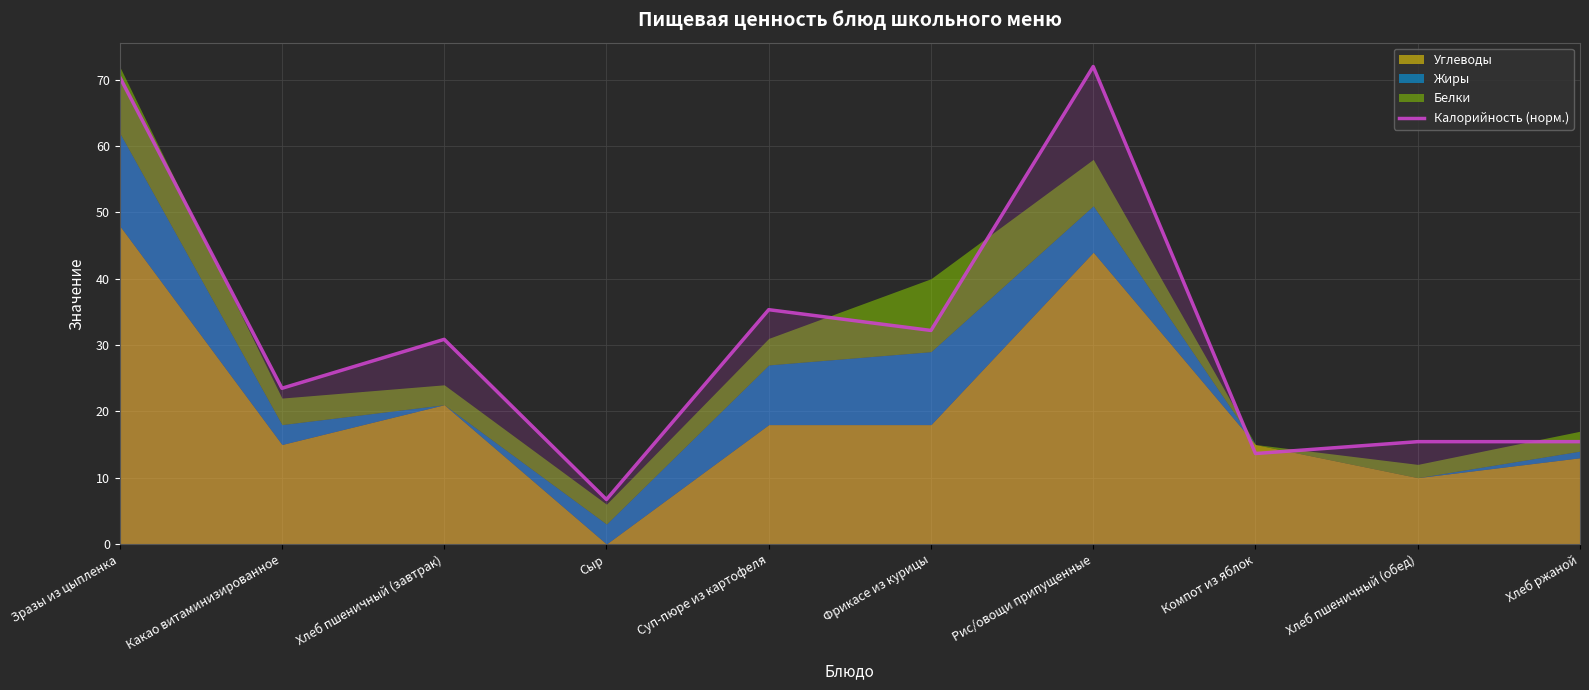

What is the lowest value of the Калорийность (норм.) series?

6.7